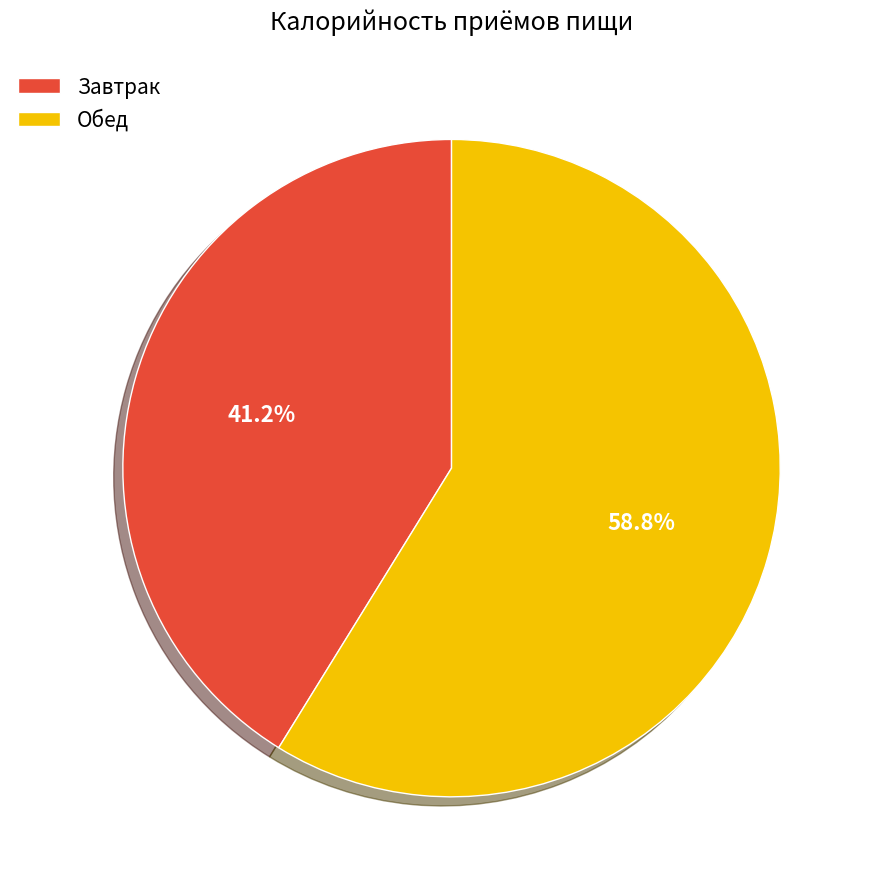

Count the number of slices in the pie.

2